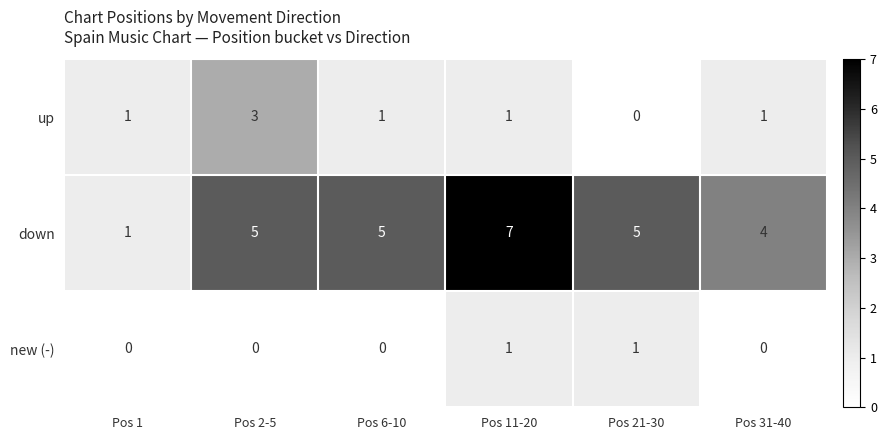

Which series has the largest range (max minus min)?

down